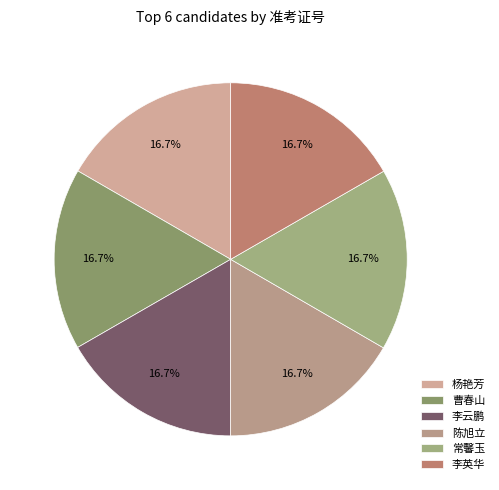

What percentage is the 常馨玉 slice, to the nearest percent?

17%